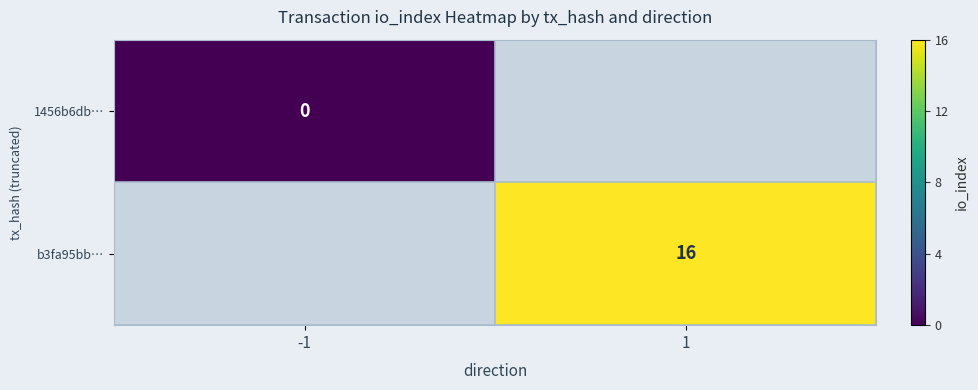

The value of b3fa95bb… at 1 is 24. True or false?

False